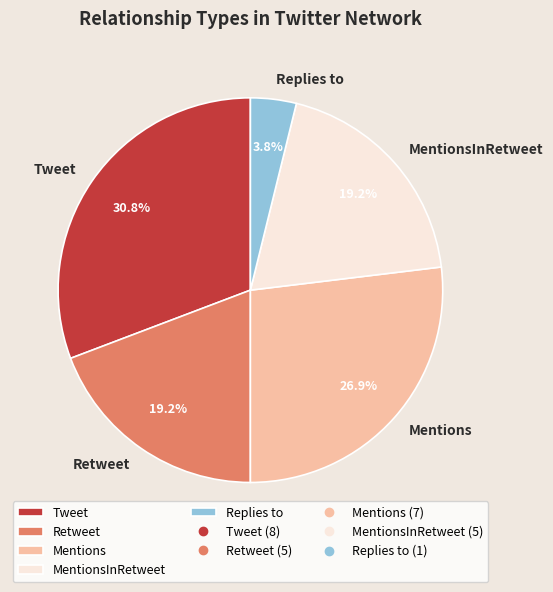

To the nearest percent, what portion does Retweet represent?

19%